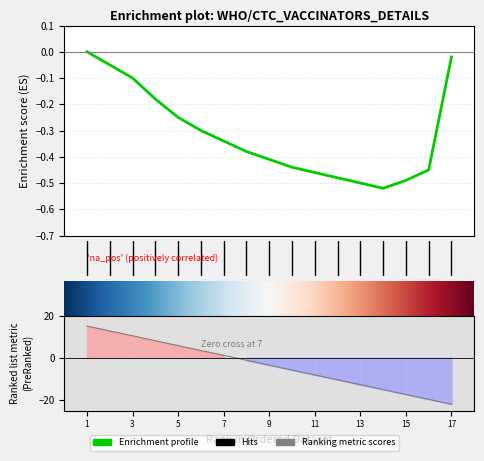

What is the smallest value displayed?

-22.0